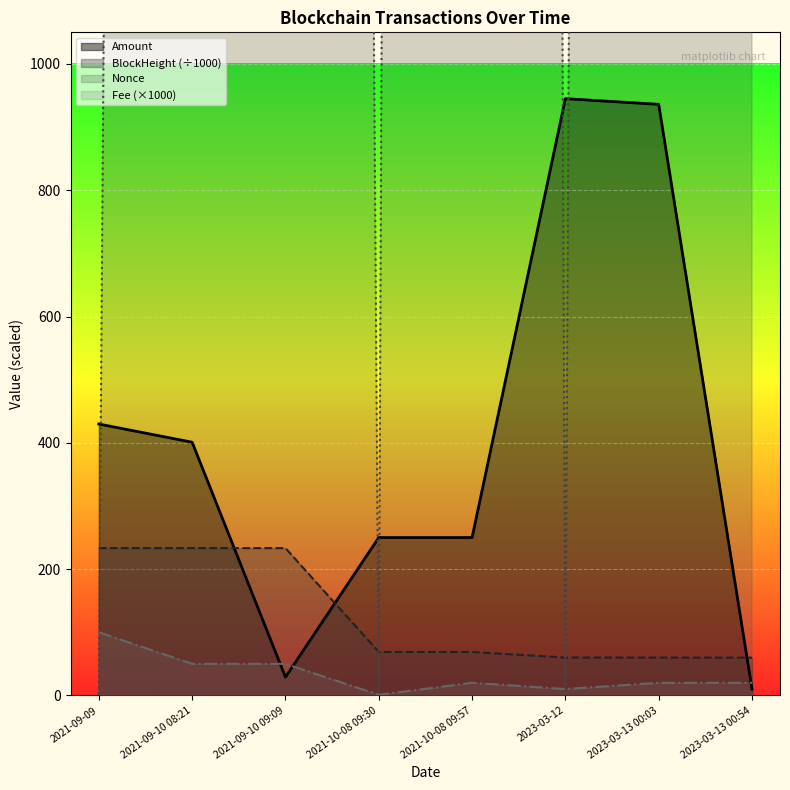

Between 2023-03-12 and 2023-03-13 00:03, which series saw the biggest shift?

Nonce